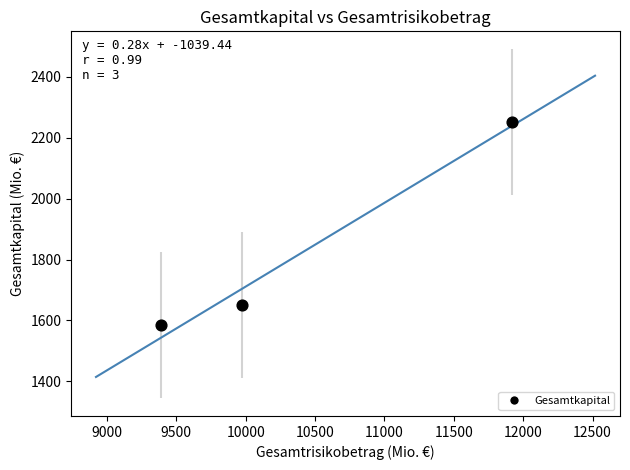

What Y value in the scatter plot is closest to 1918?

1652